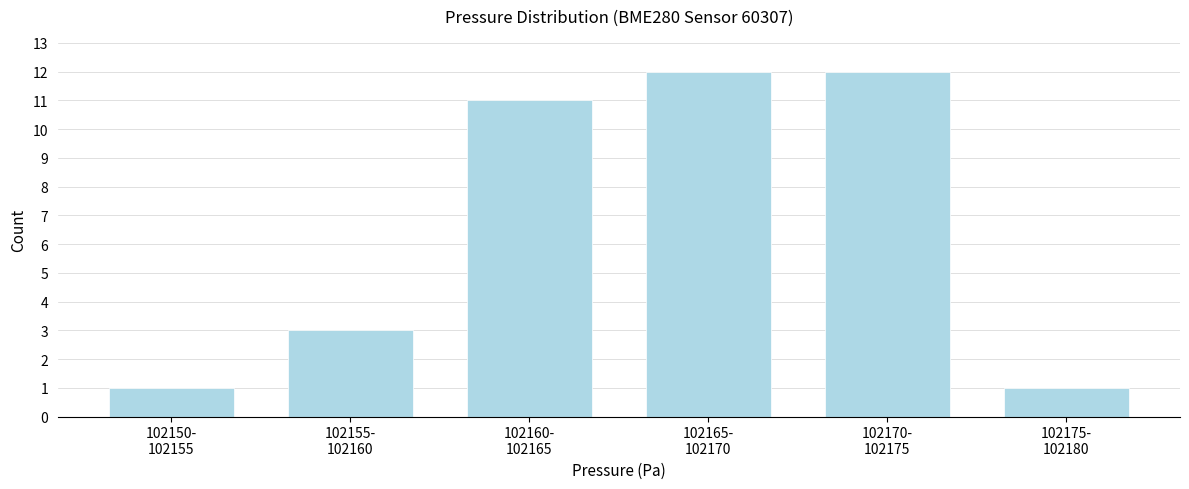

Reading left to right, extract all data points from this chart.

1	3	11	12	12	1